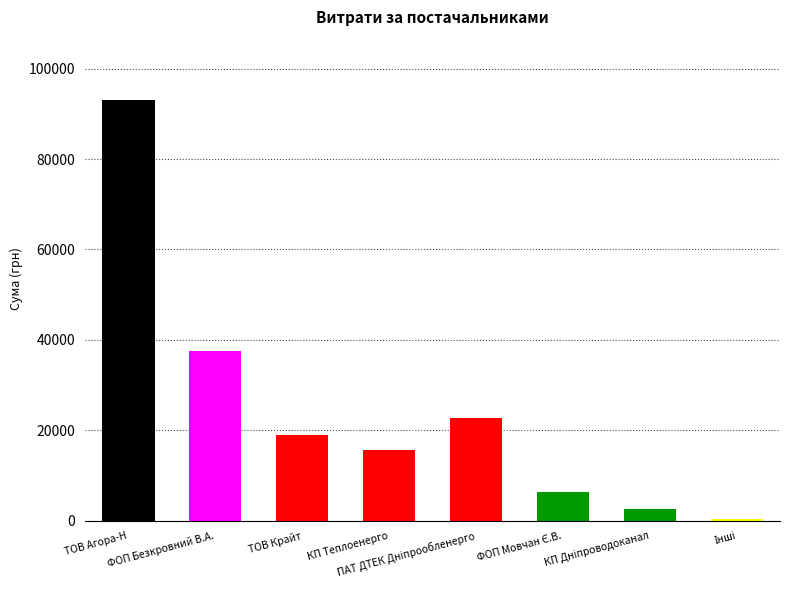

What is the minimum value shown in the chart?

450.0